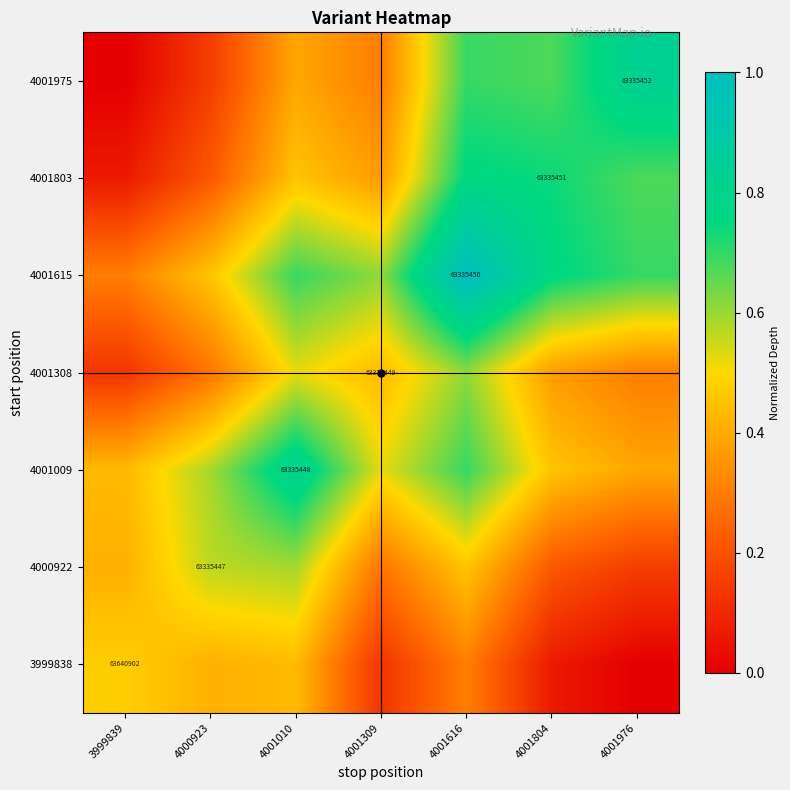

The 4001009 series shows 0.6 at 4000923. True or false?

True